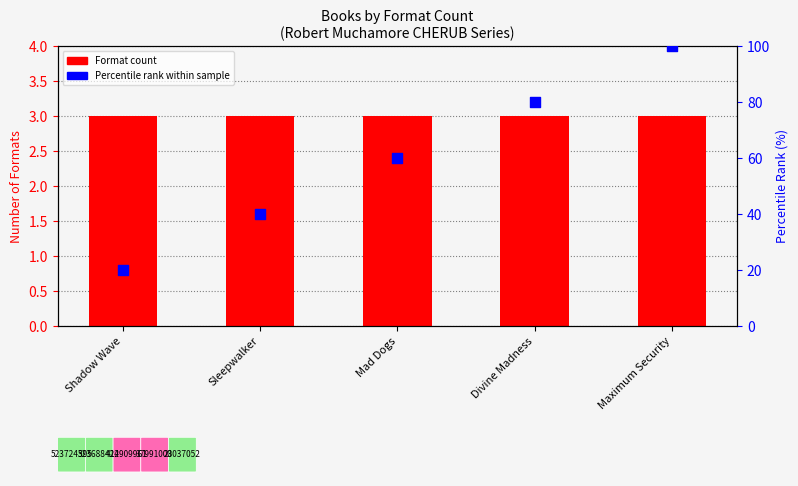

Is the value of Format count at Mad Dogs greater than the value of Percentile rank within sample at Divine Madness?

No